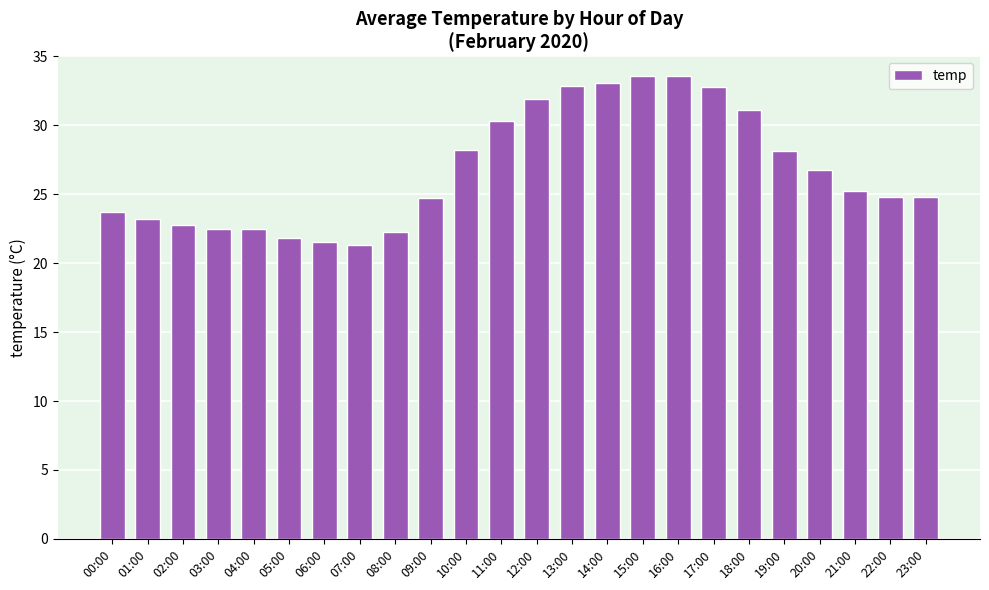

How many bars are there in total?

24